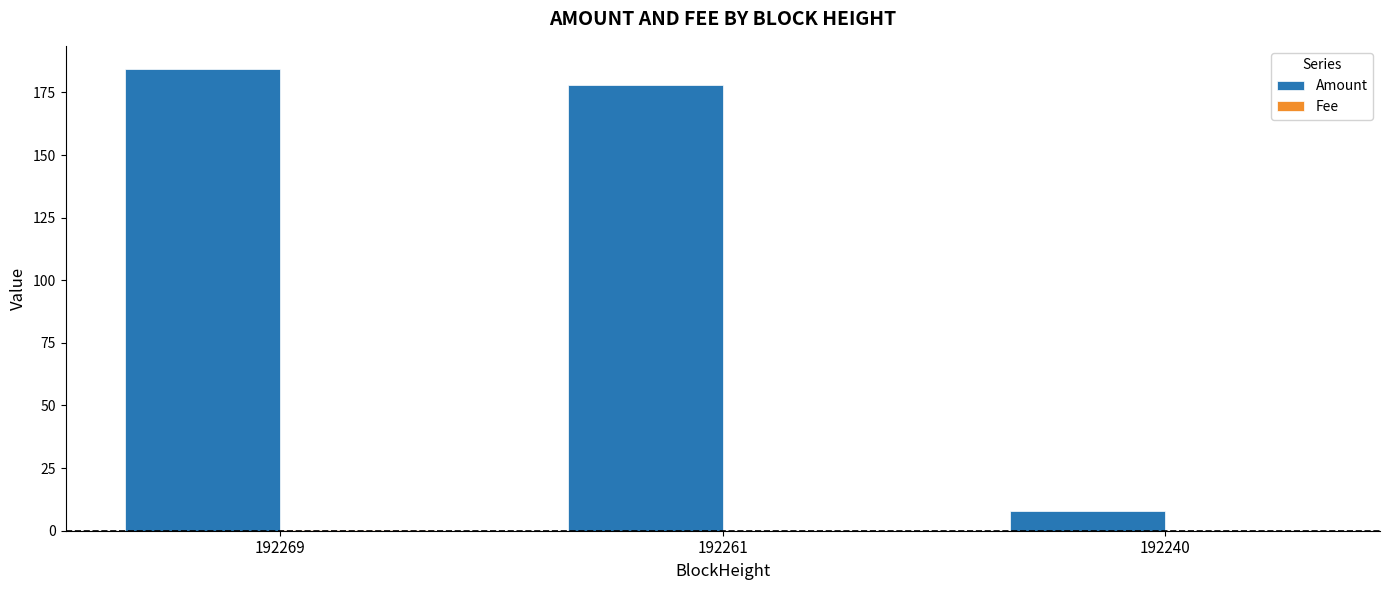

How many categories are shown in the chart?

3